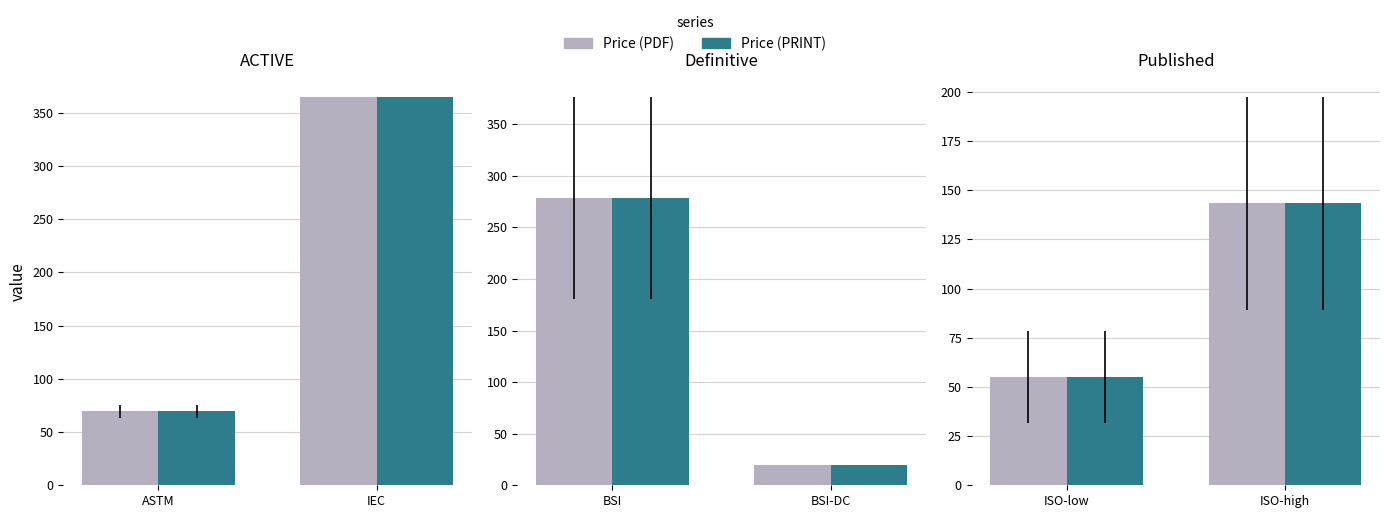

Between ASTM and IEC, which series saw the biggest shift?

Price (PDF)